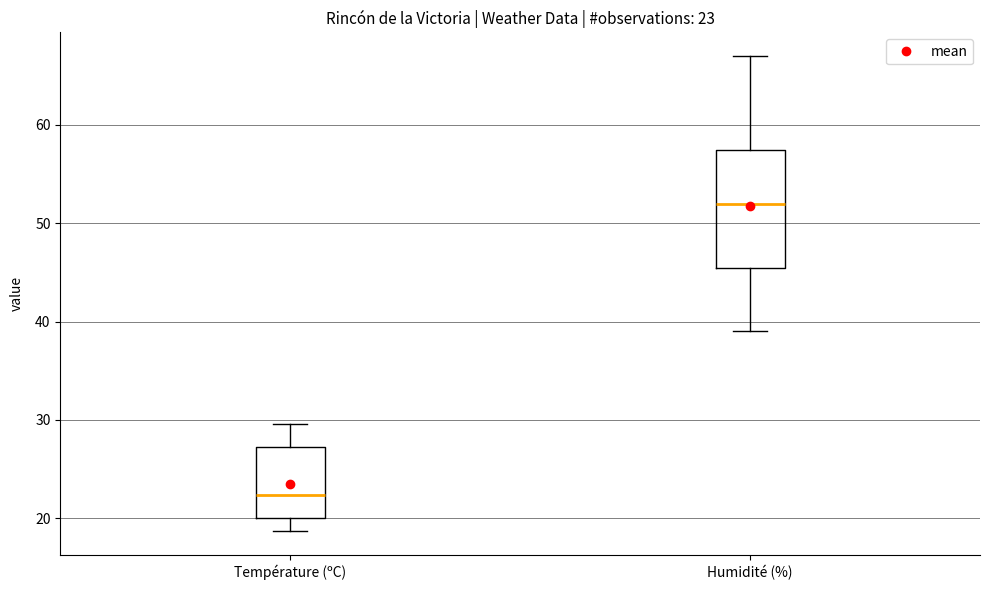

Comparing the boxes themselves (not the whiskers), which one is the tallest?

Humidité (%)